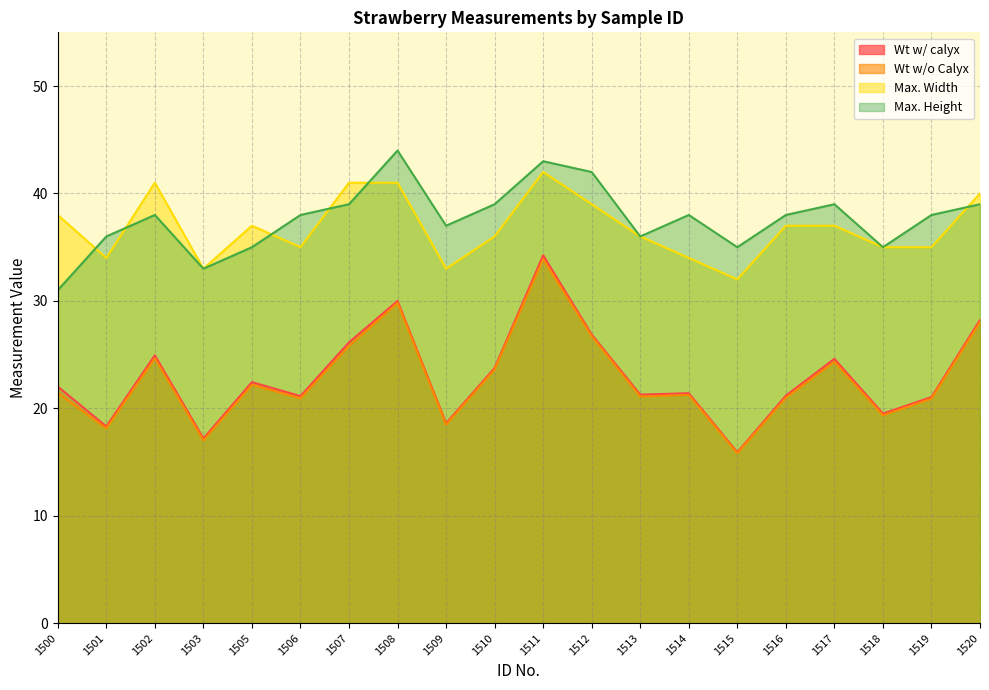

At which category is the sum across all series the highest?

1511